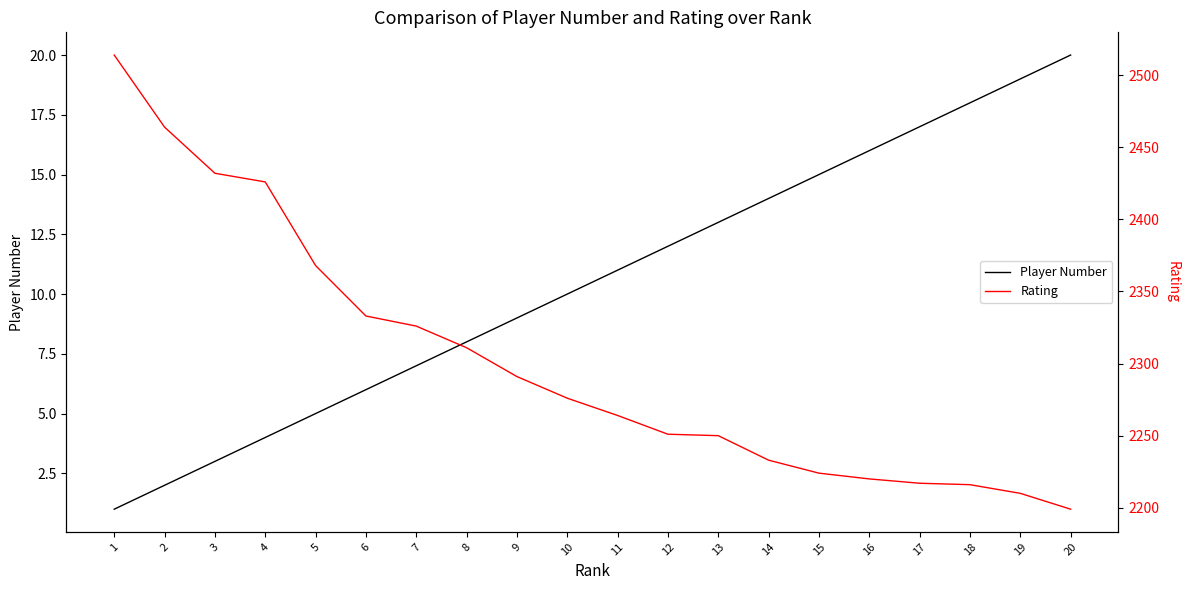

Reading left to right, what are all the values shown in this chart?

Player Number: 1=1	2=2	3=3	4=4	5=5	6=6	7=7	8=8	9=9	10=10	11=11	12=12	13=13	14=14	15=15	16=16	17=17	18=18	19=19	20=20
Rating: 1=2514	2=2464	3=2432	4=2426	5=2368	6=2333	7=2326	8=2311	9=2291	10=2276	11=2264	12=2251	13=2250	14=2233	15=2224	16=2220	17=2217	18=2216	19=2210	20=2199